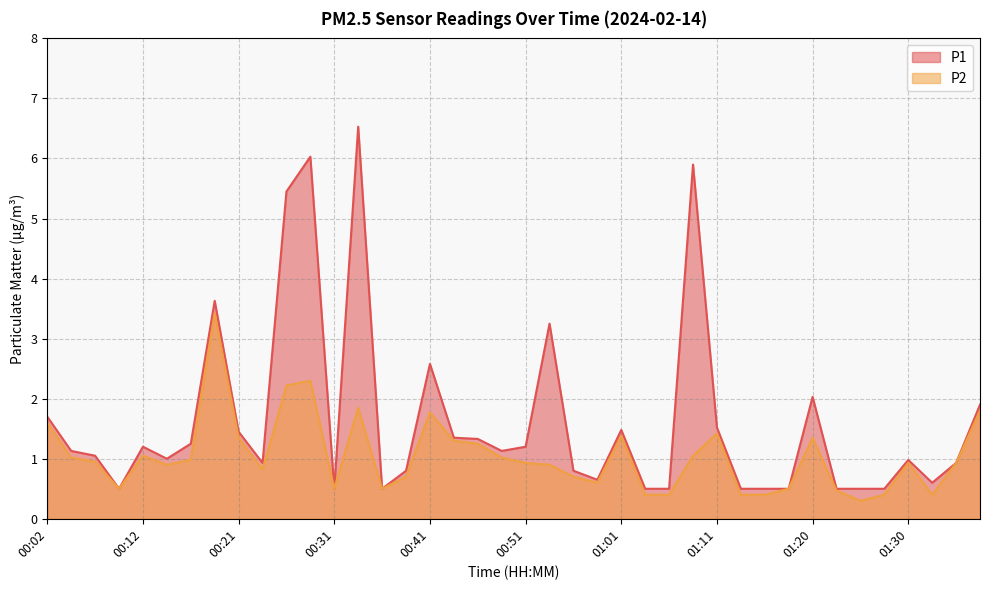

The P2 series shows 1.0 at 00:17. True or false?

True